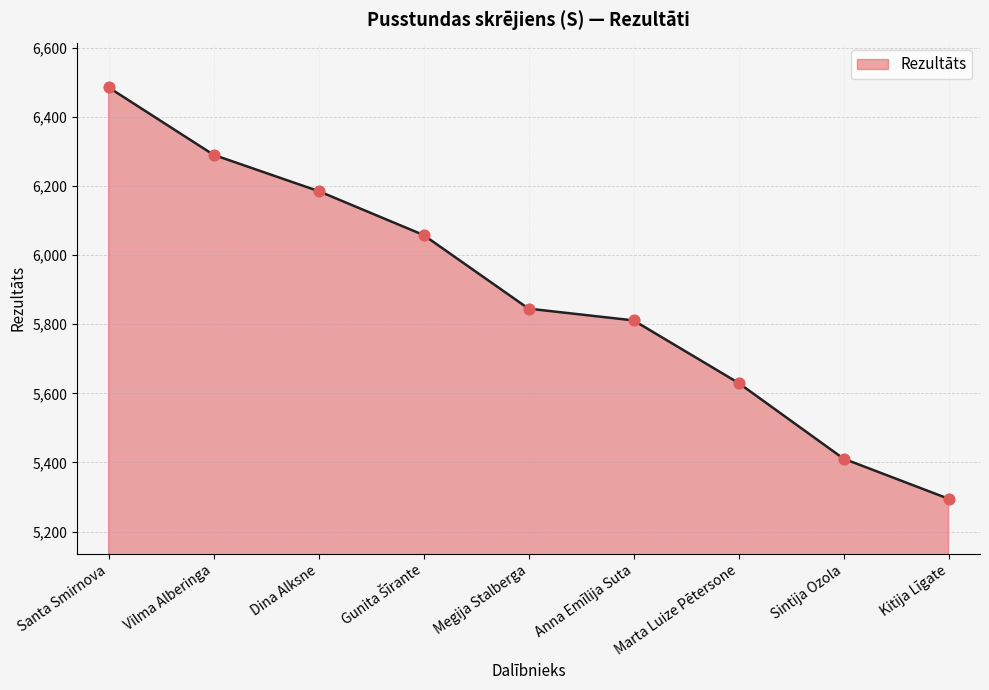

Between Vilma Alberinga and Anna Emīlija Suta, which is larger?

Vilma Alberinga